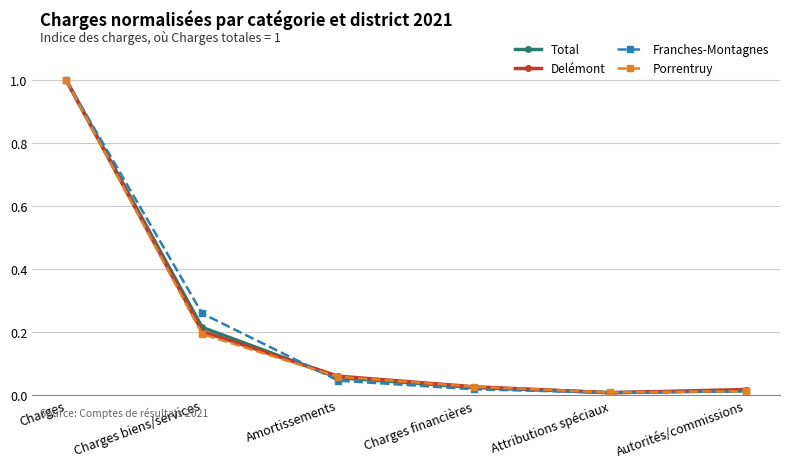

At which category is the sum across all series the highest?

Charges